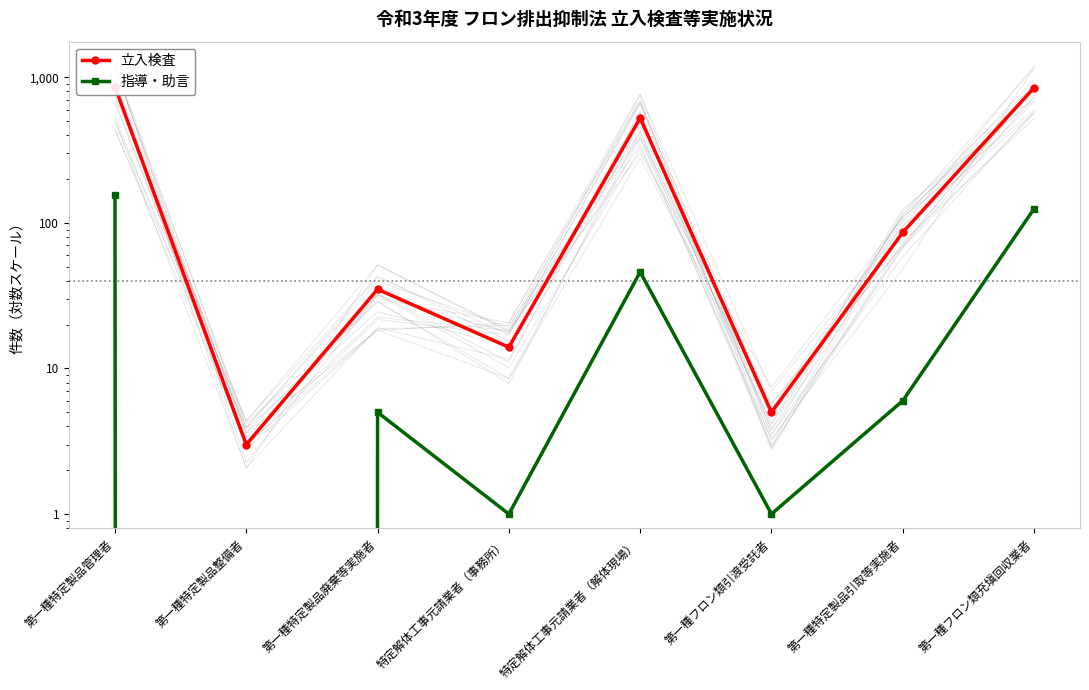

At 特定解体工事元請業者（解体現場）, list the series in order from largest to smallest.

立入検査, 指導・助言